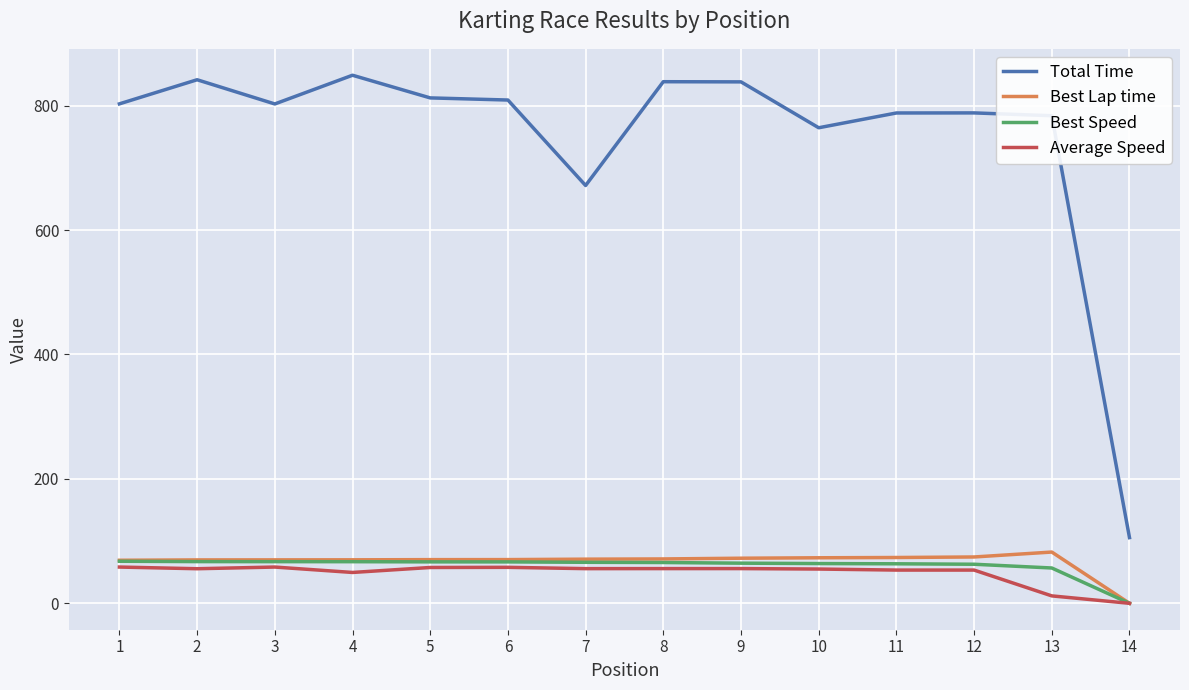

True or false: Best Speed has a value of 28.8 at 3.

False